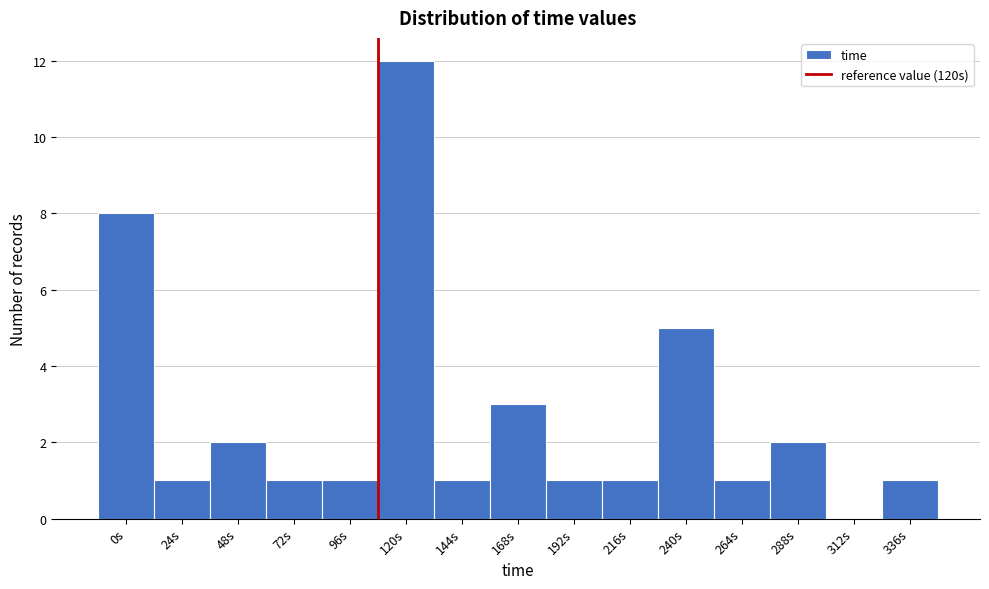

Reading left to right, list all the values displayed in this chart.

0s=8	24s=1	48s=2	72s=1	96s=1	120s=12	144s=1	168s=3	192s=1	216s=1	240s=5	264s=1	288s=2	312s=0	336s=1